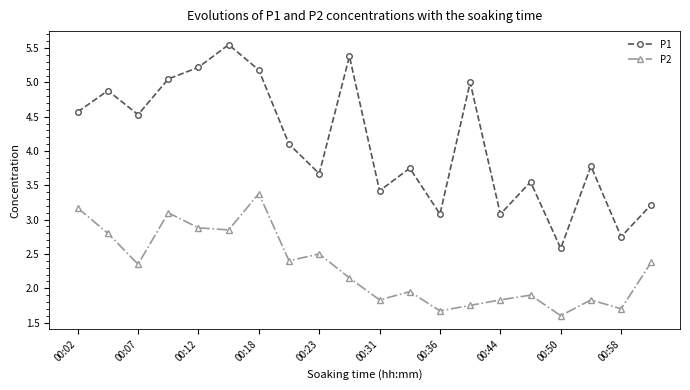

True or false: P1 has more than 1 points higher than both neighbors.

True